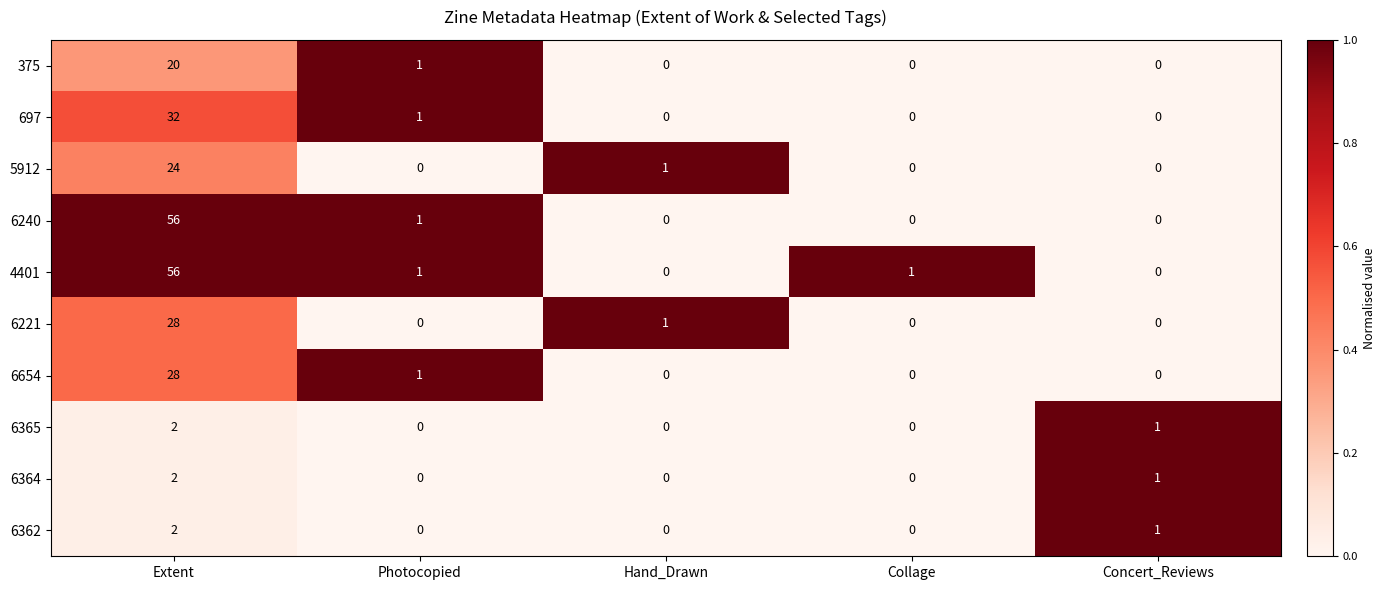

What is the sum of the 6240 values at Extent and Hand_Drawn?

56